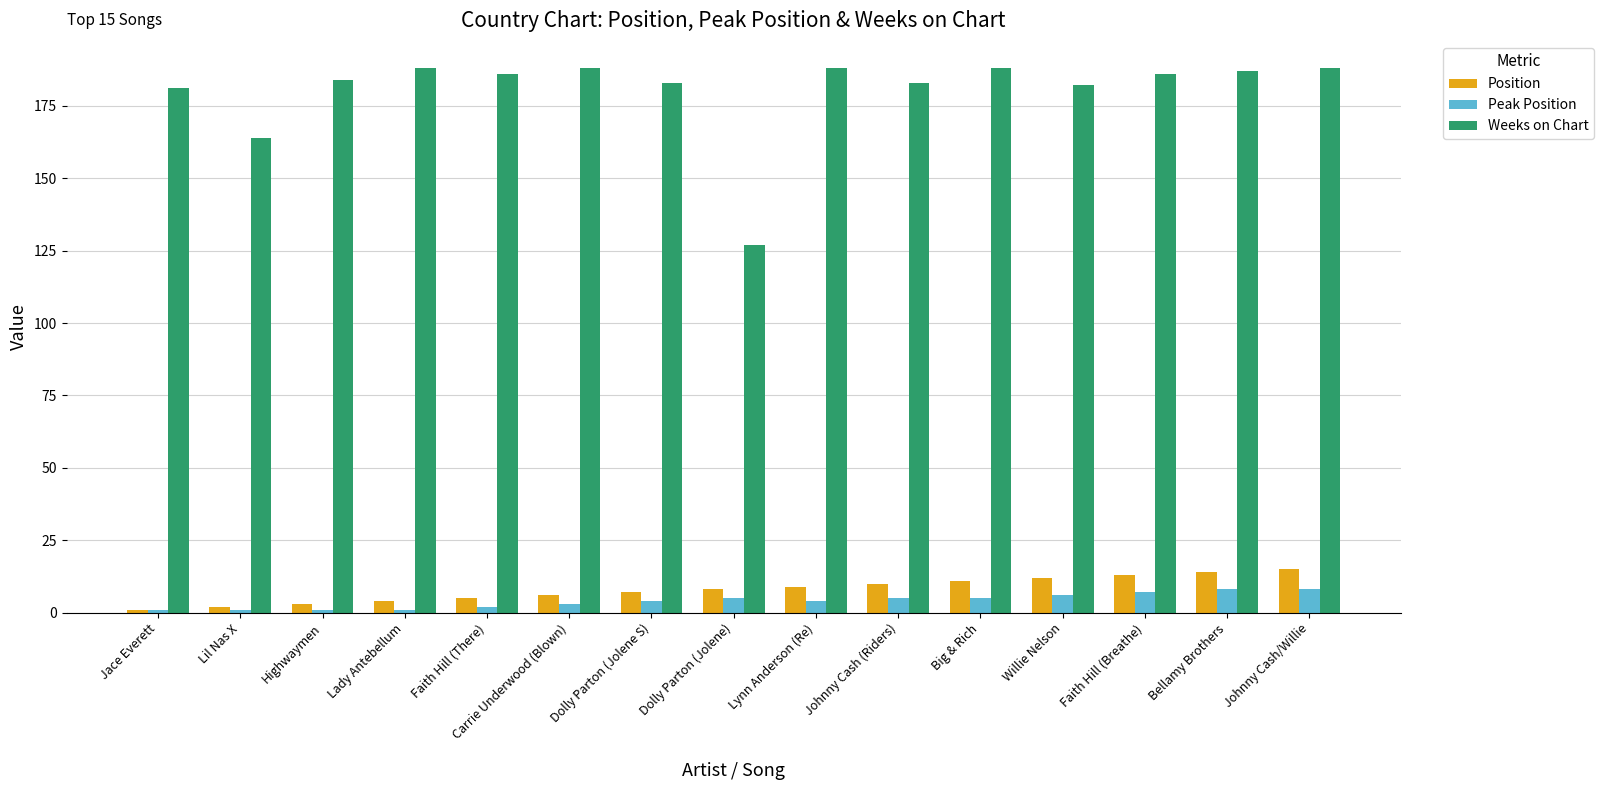

At Highwaymen, list the series in order from largest to smallest.

Weeks on Chart, Position, Peak Position